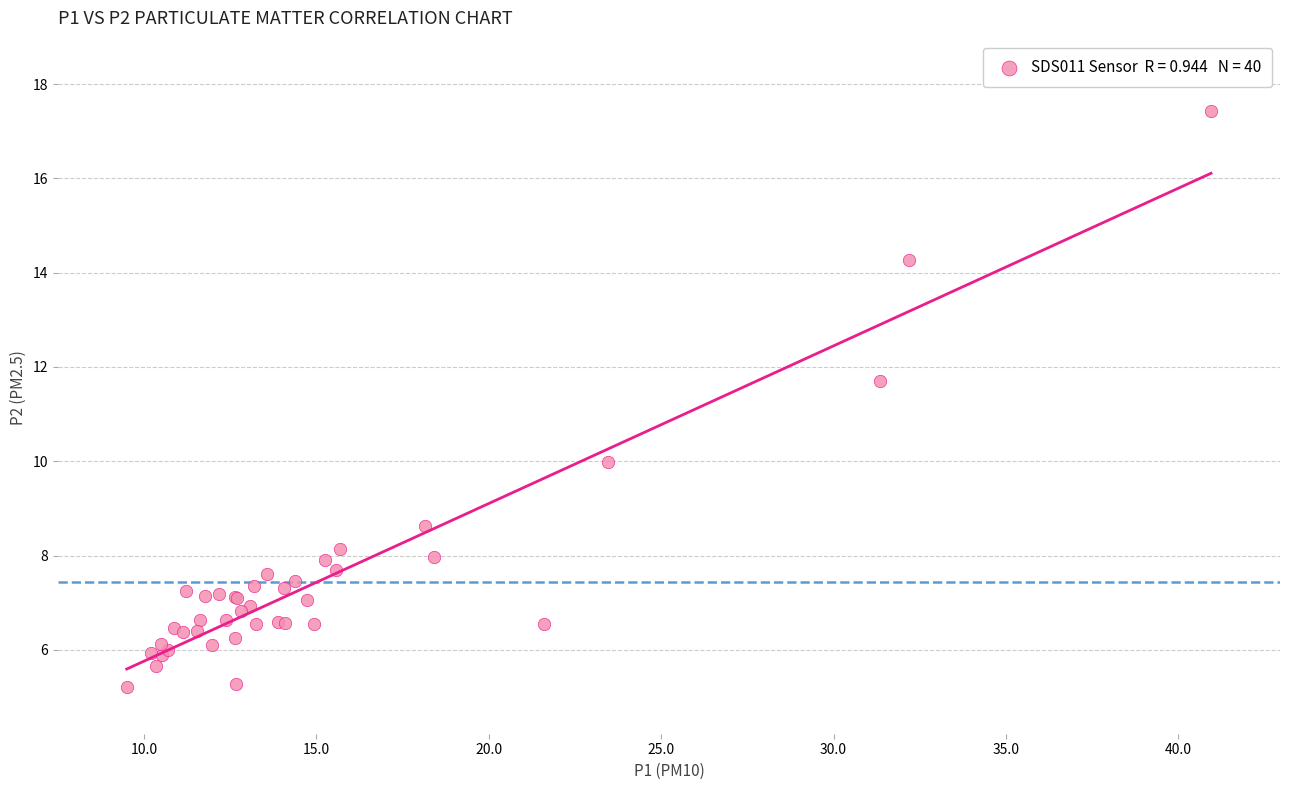

What Y value in the scatter plot is closest to 11?

11.7